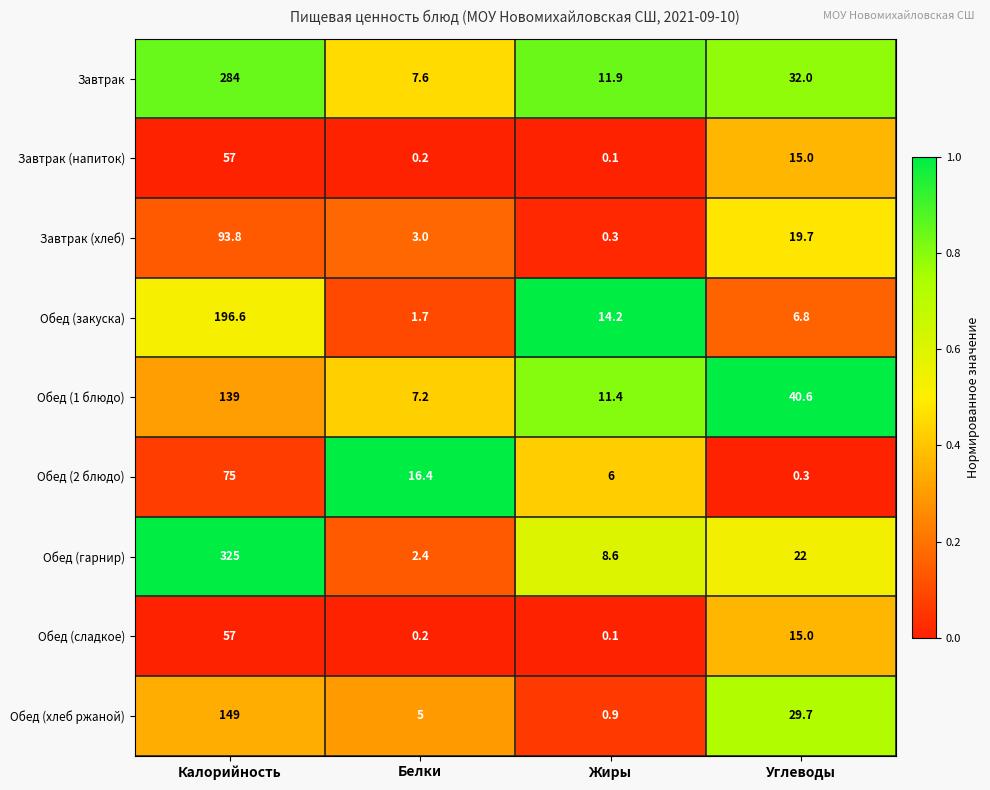

What is the difference between the maximum and minimum values in the Обед (сладкое) series?

56.9